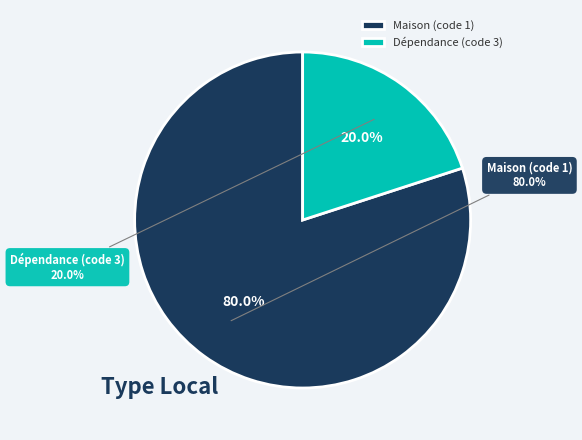

Rank the categories by value from lowest to highest.

Dépendance (code 3), Maison (code 1)